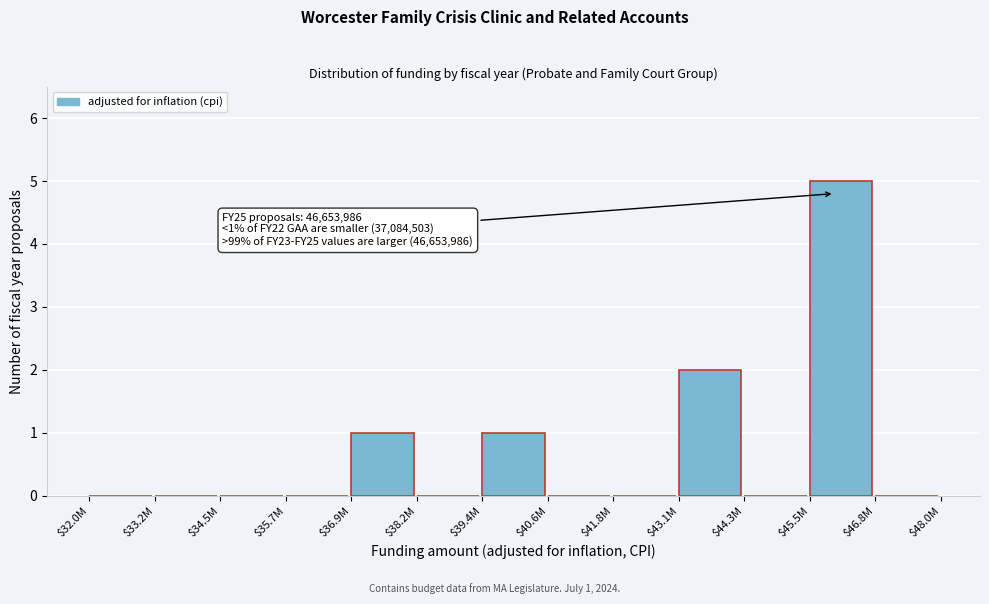

True or false: the data shows 3 at $32.0M.

False